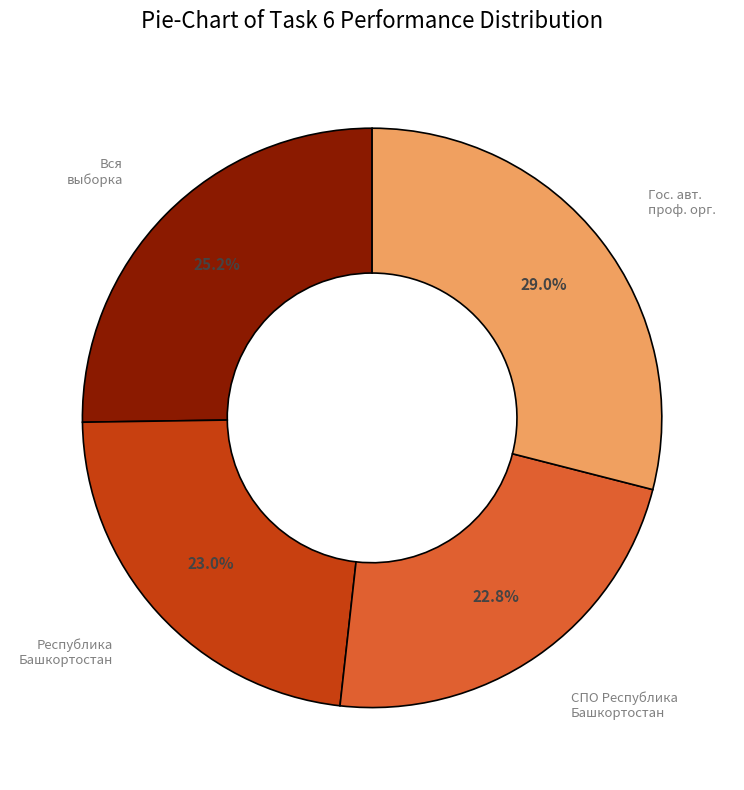

Does any single category account for the majority?

No